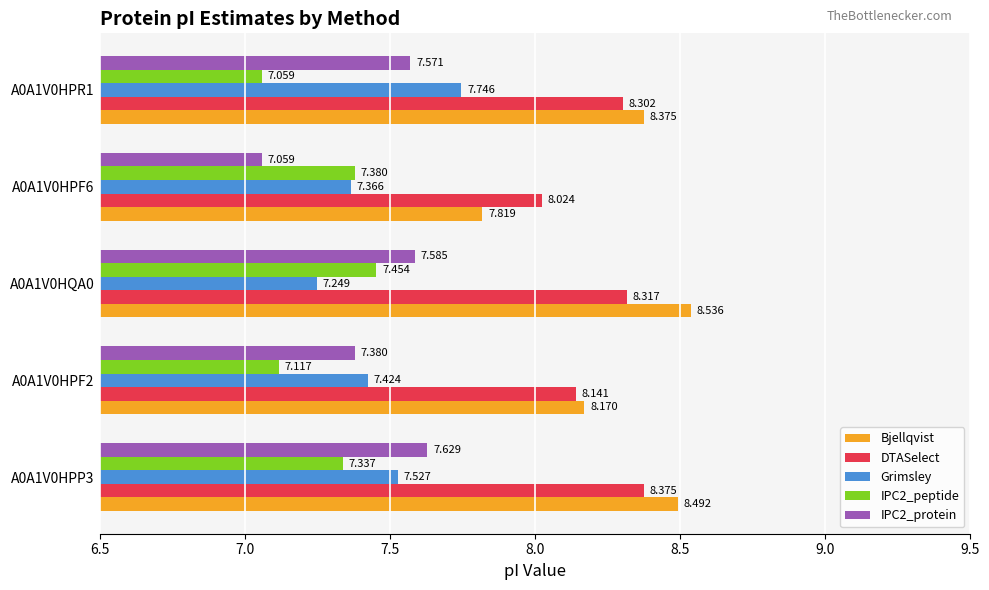

At which category is the sum across all series the highest?

A0A1V0HPP3